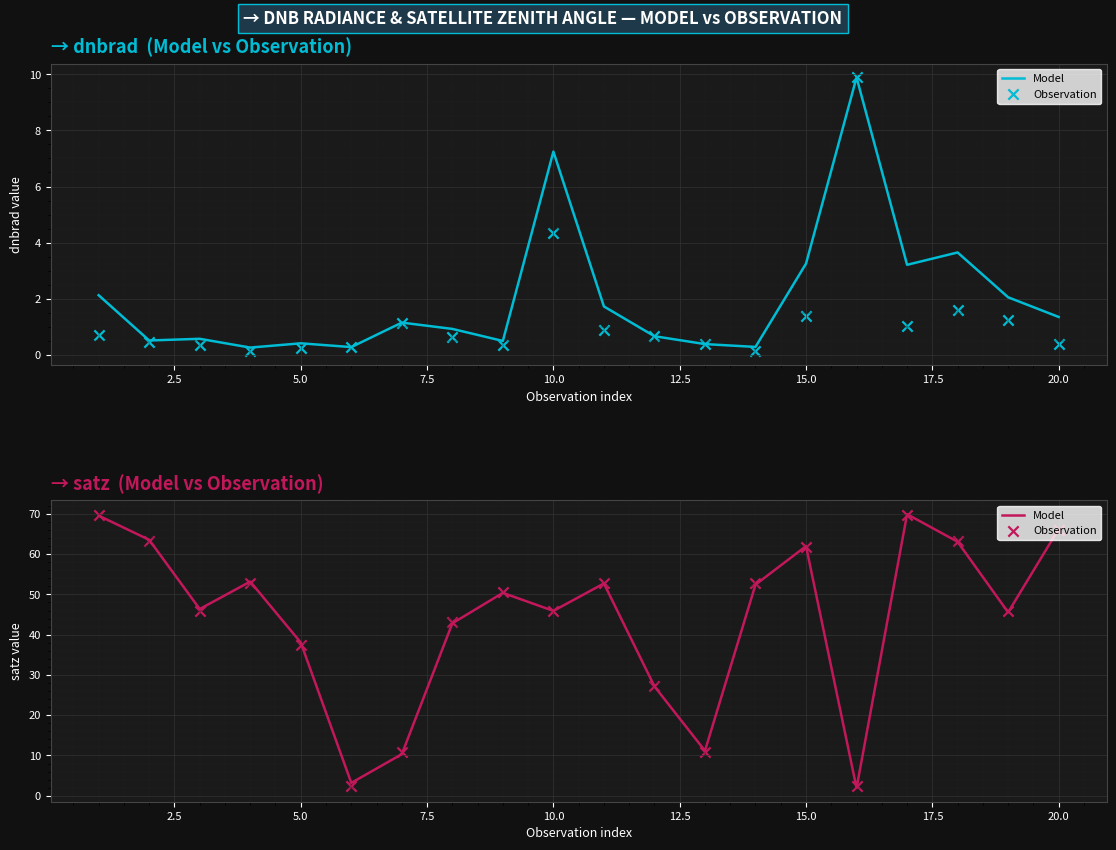

Which series reaches the maximum Y coordinate?

Model